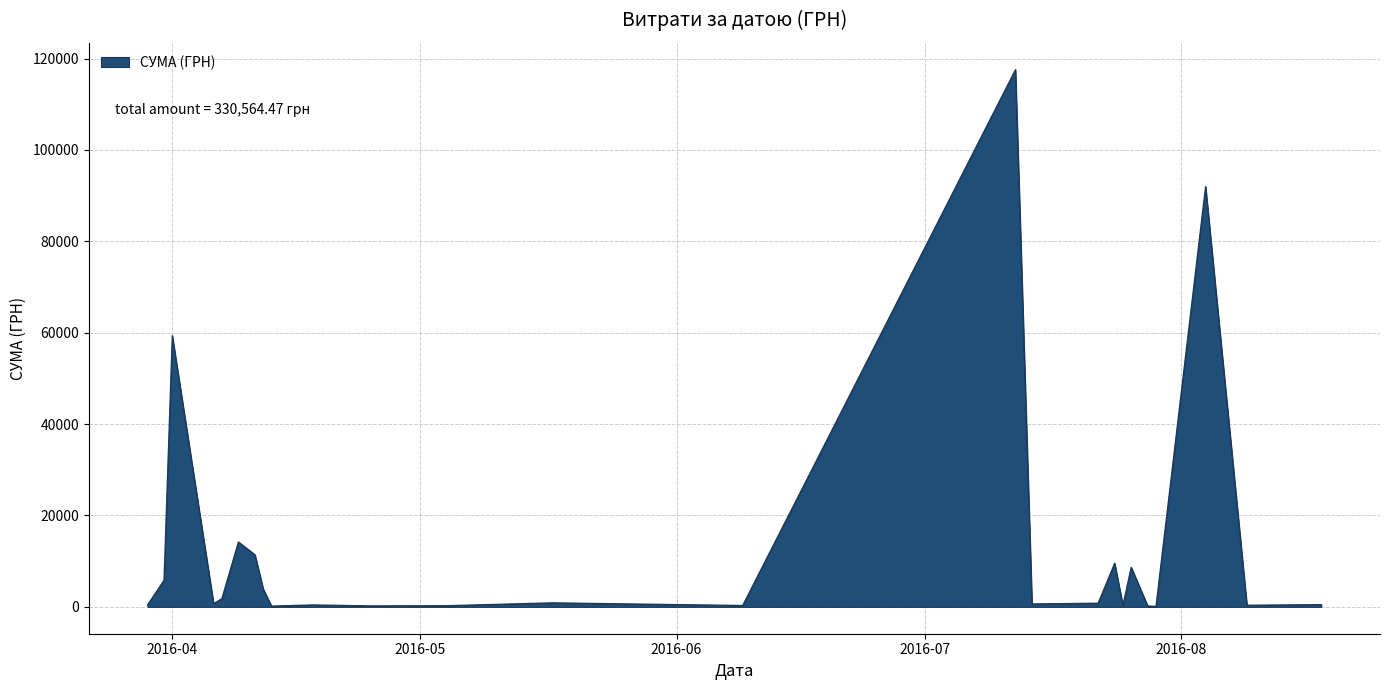

Does the chart have visible grid lines?

Yes